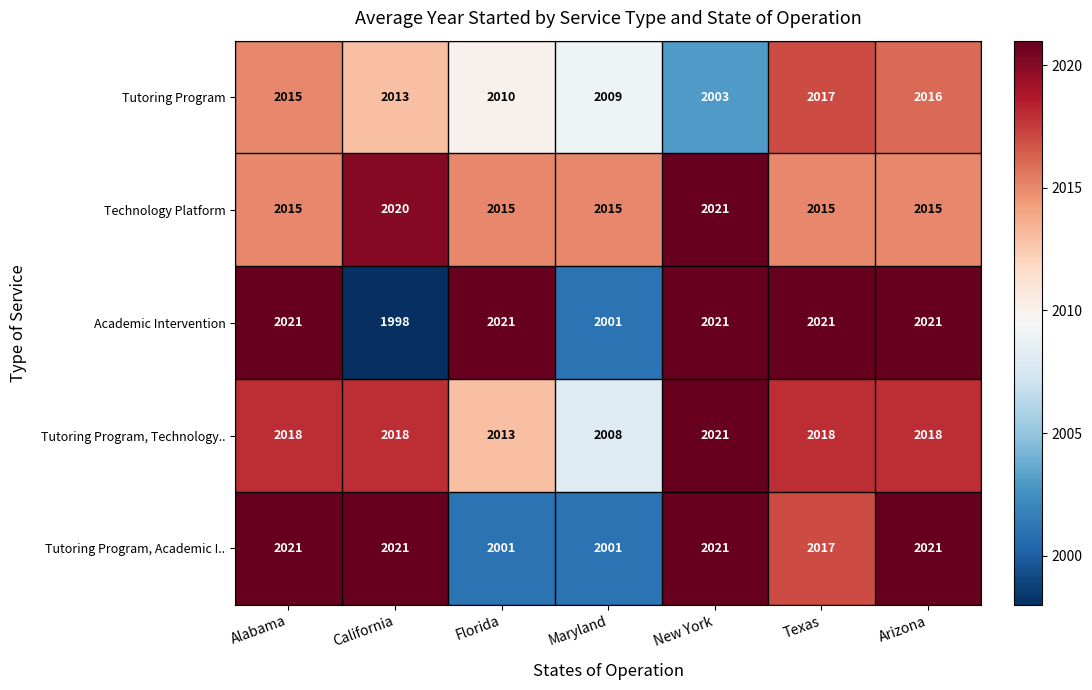

At Florida, list the series in order from smallest to largest.

Tutoring Program, Academic I.., Tutoring Program, Tutoring Program, Technology.., Technology Platform, Academic Intervention